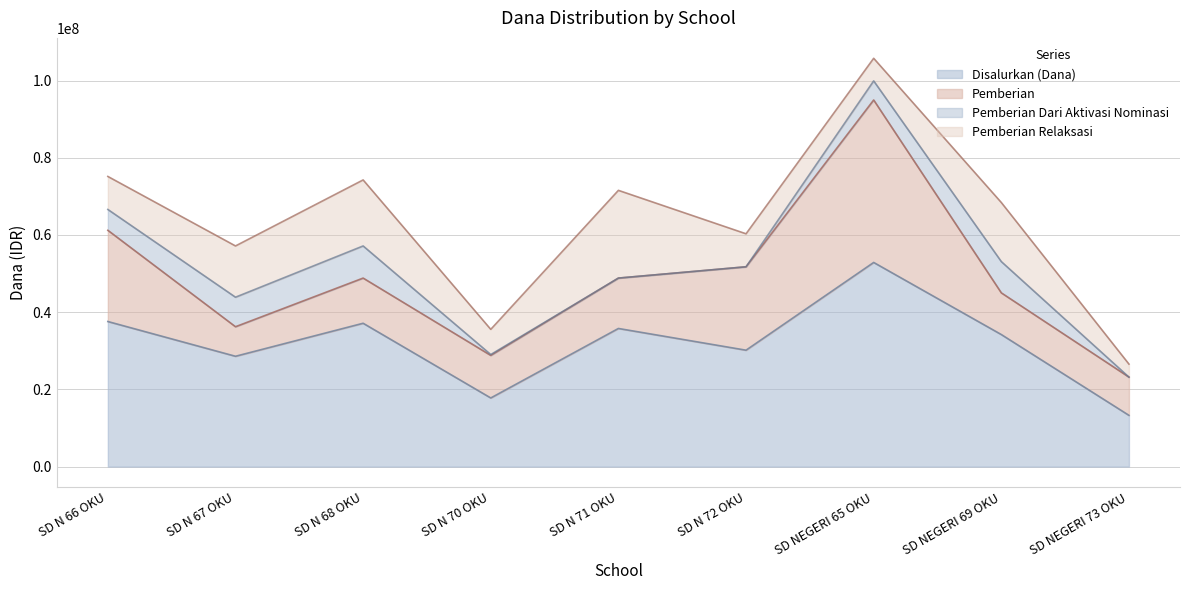

Where is the first local maximum for Pemberian Dari Aktivasi Nominasi?

SD N 68 OKU